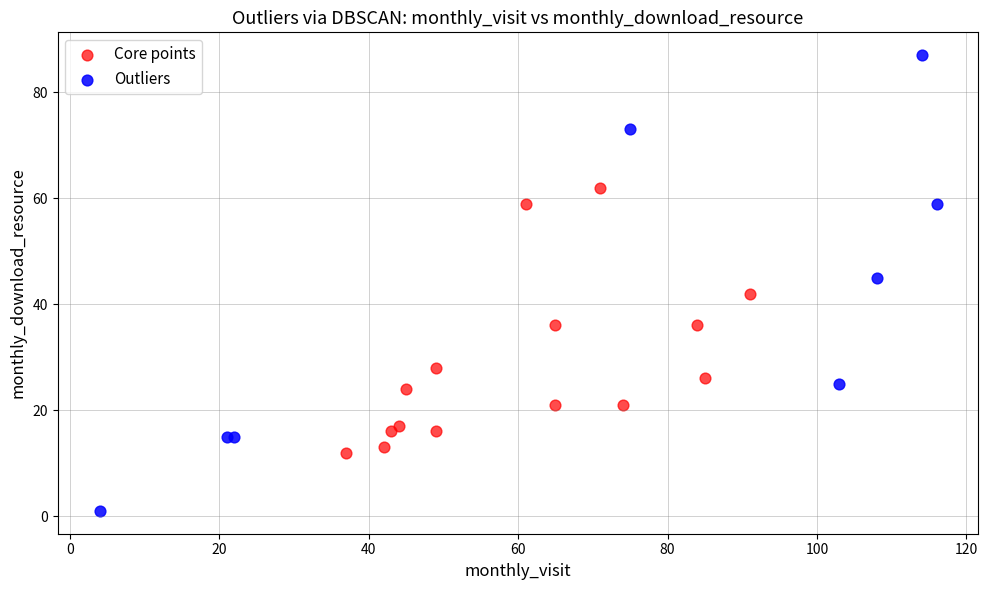

Which series reaches the maximum Y coordinate?

Outliers